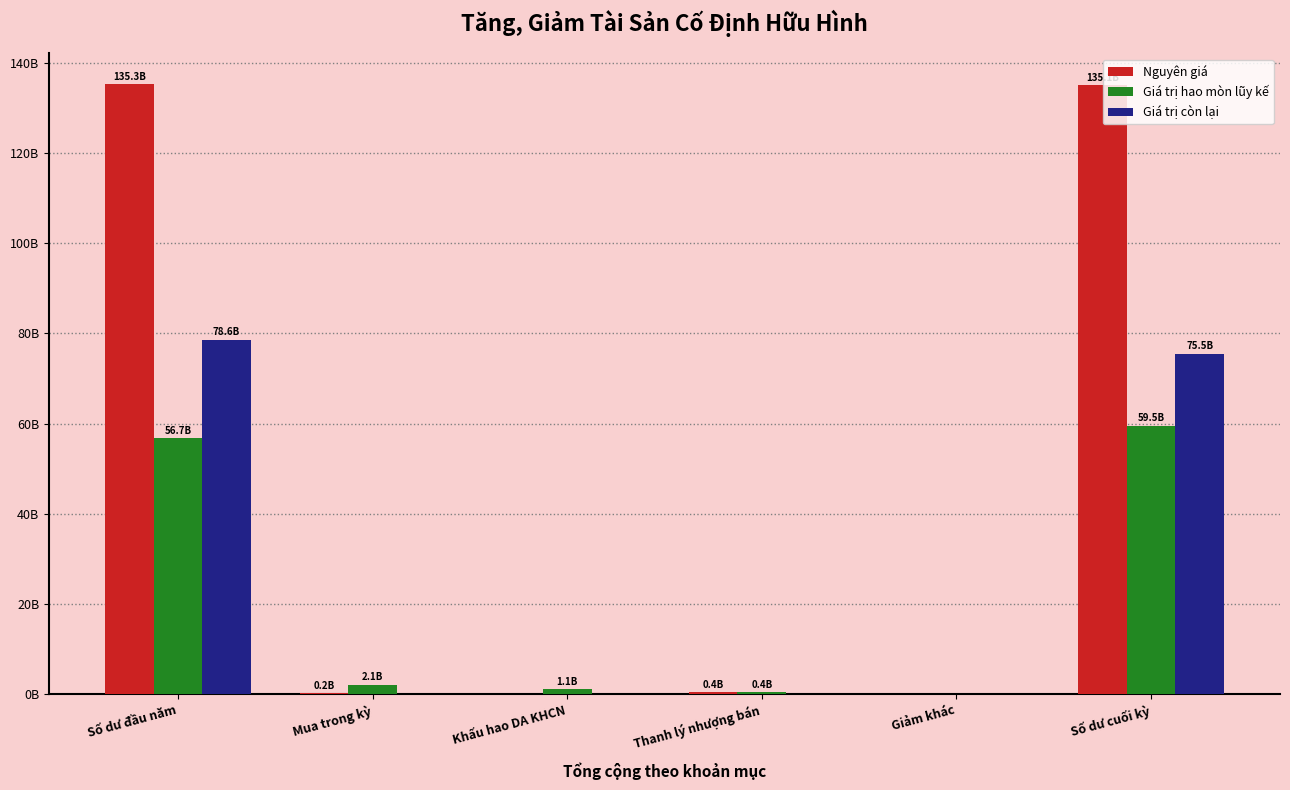

Is it true that Giá trị hao mòn lũy kế equals 59543256343 at Số dư cuối kỳ?

True